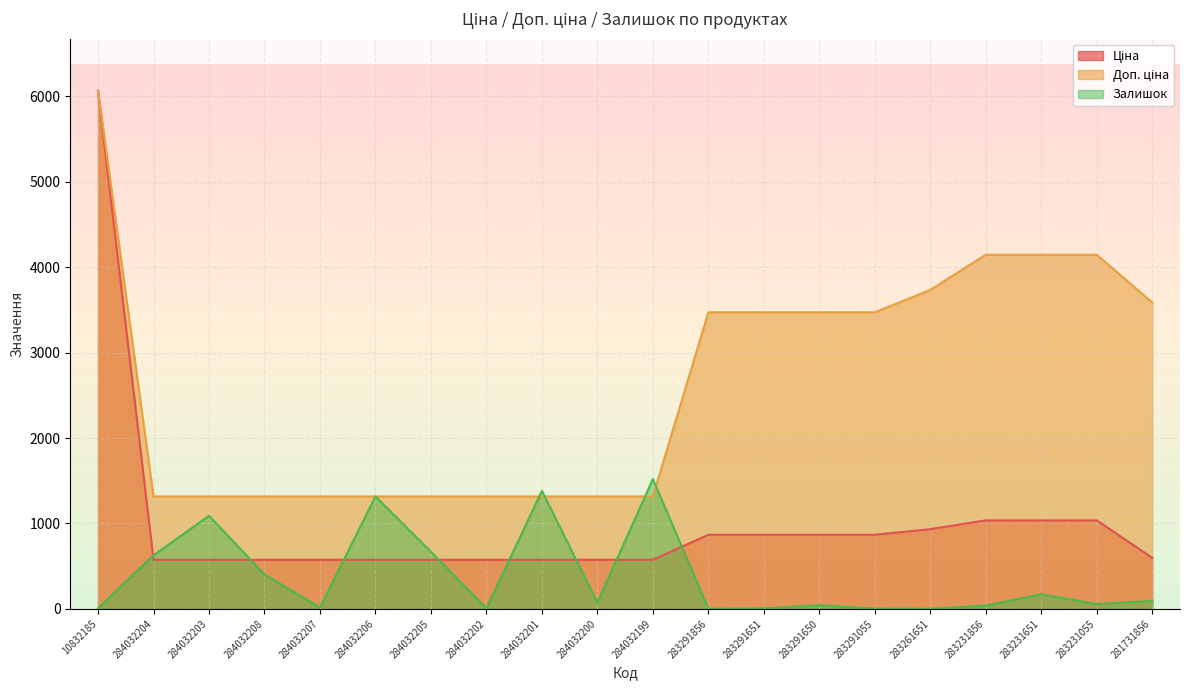

How many lines are shown in the chart?

3